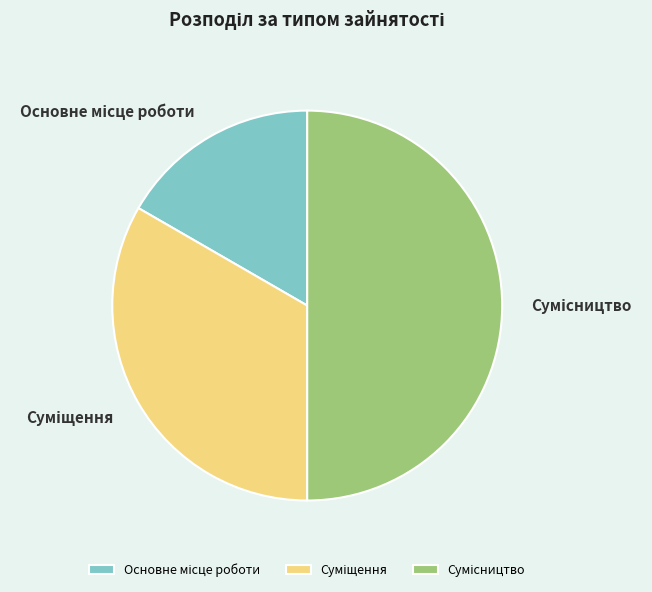

To the nearest percent, what percentage of the pie is Основне місце роботи?

17%